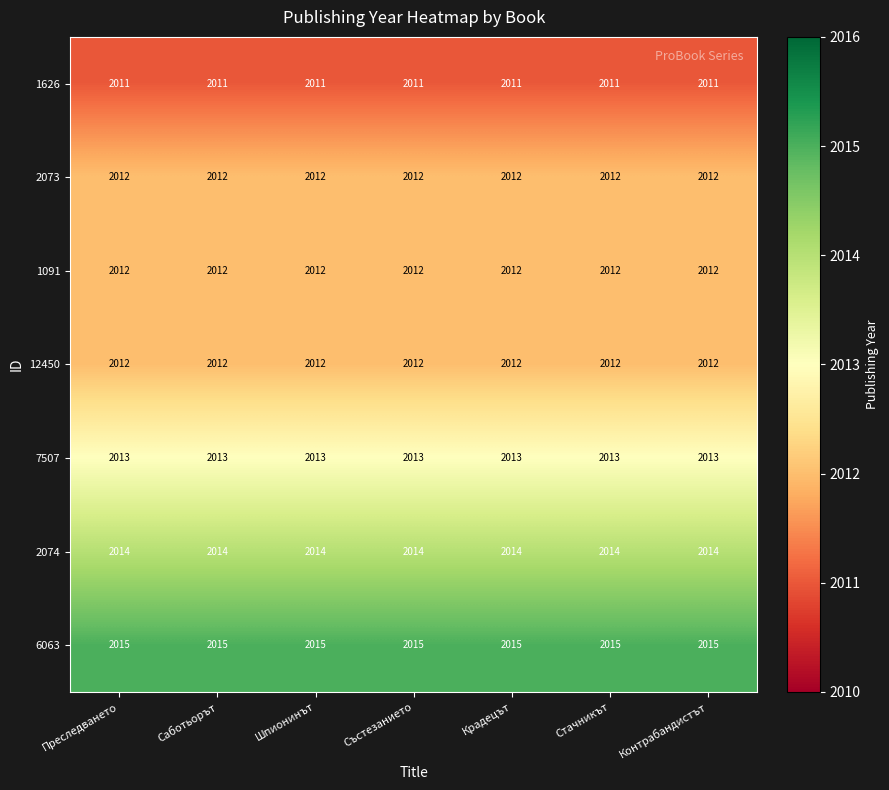

What is the minimum value shown in the chart?

2011